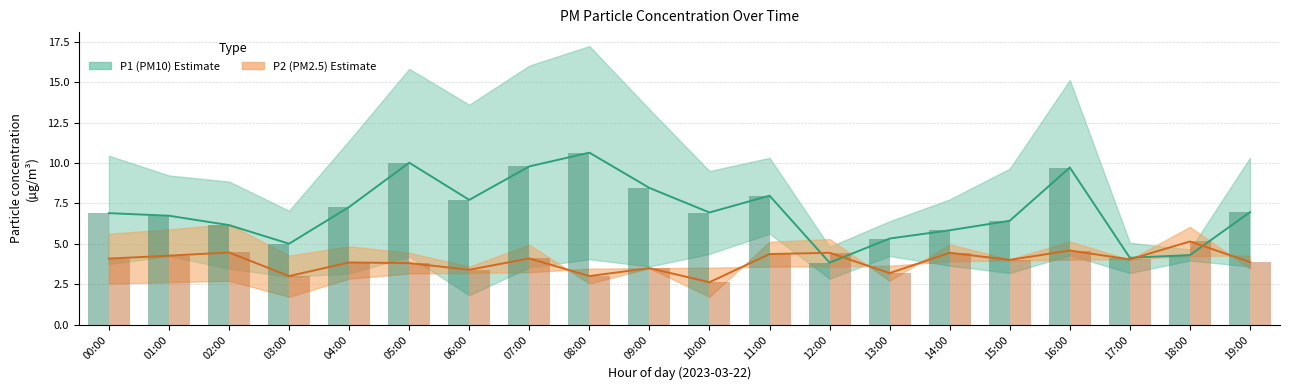

At which category is the sum across all series the highest?

16:00